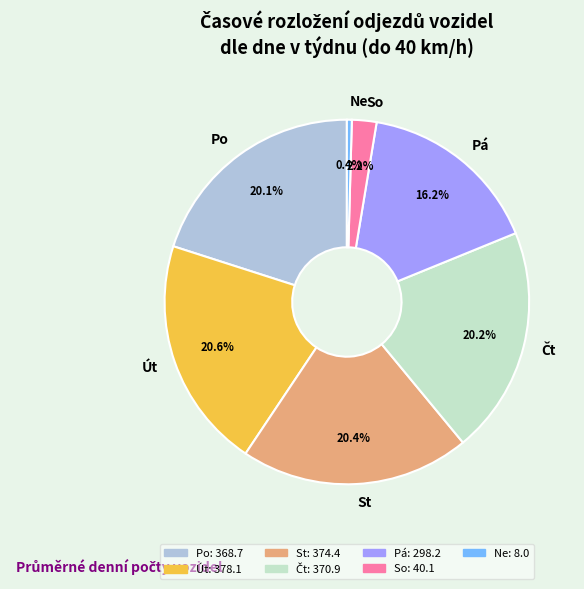

What percentage is NOT represented by St?

79.6%